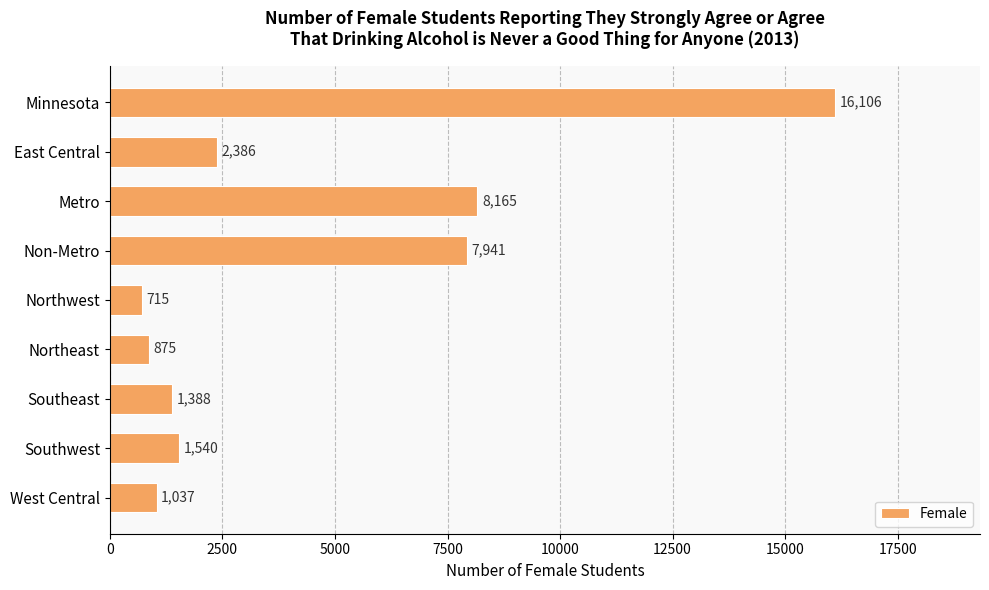

The chart shows a value of 1388 at Southeast. True or false?

True